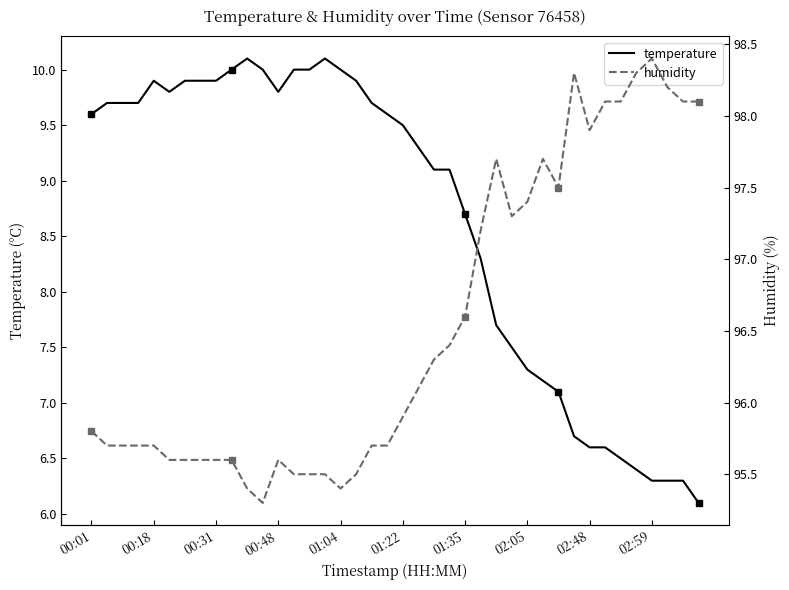

Is it true that humidity equals 95.9 at 20?

True